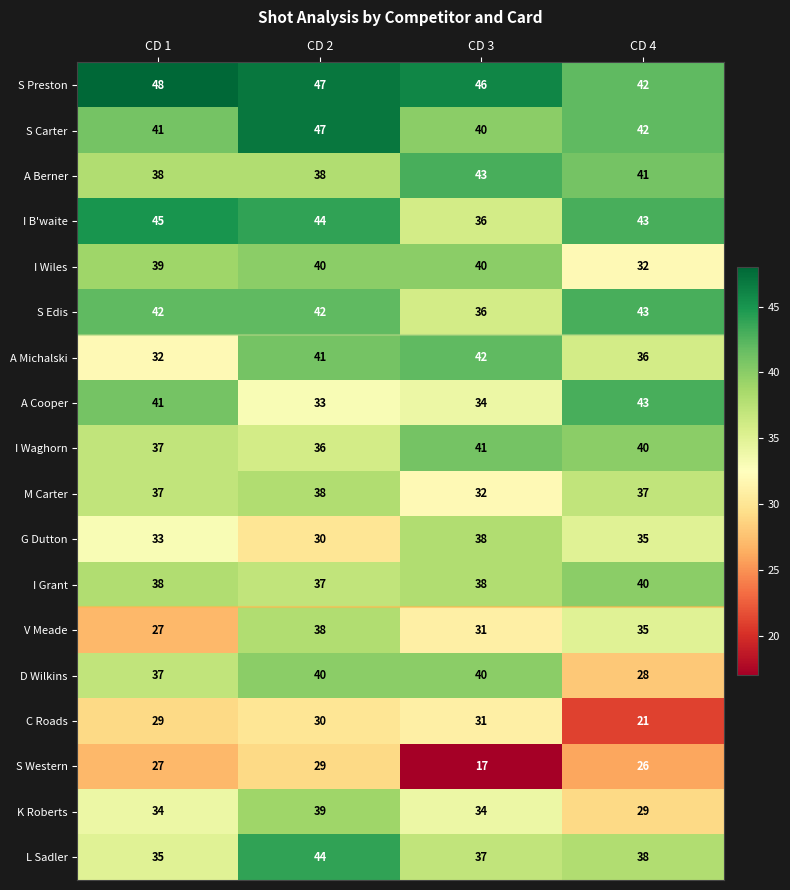

How many values in the S Western series are below 27?

2